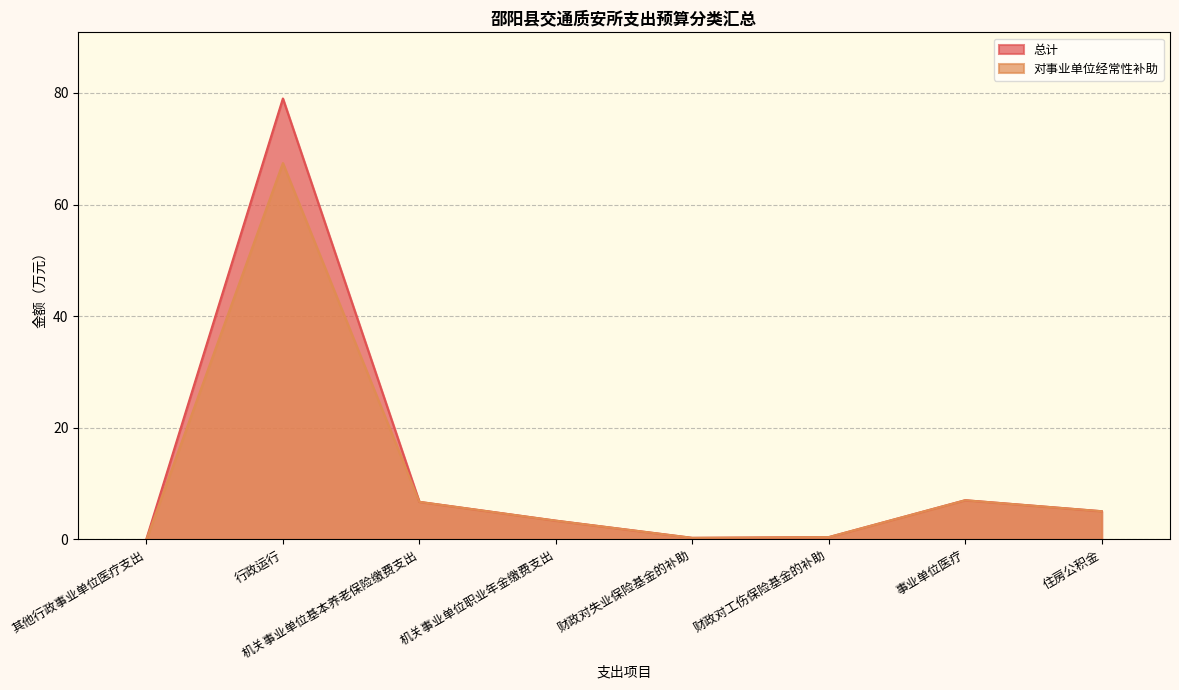

What is the difference between the 总计 values at 财政对工伤保险基金的补助 and 其他行政事业单位医疗支出?

0.3